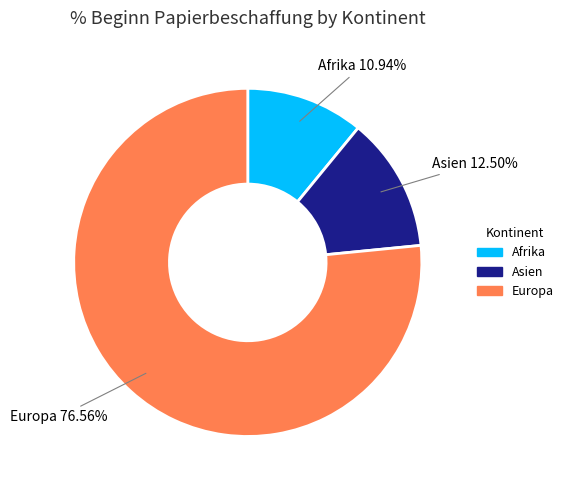

Combined, do Afrika and Asien account for over 50%?

No